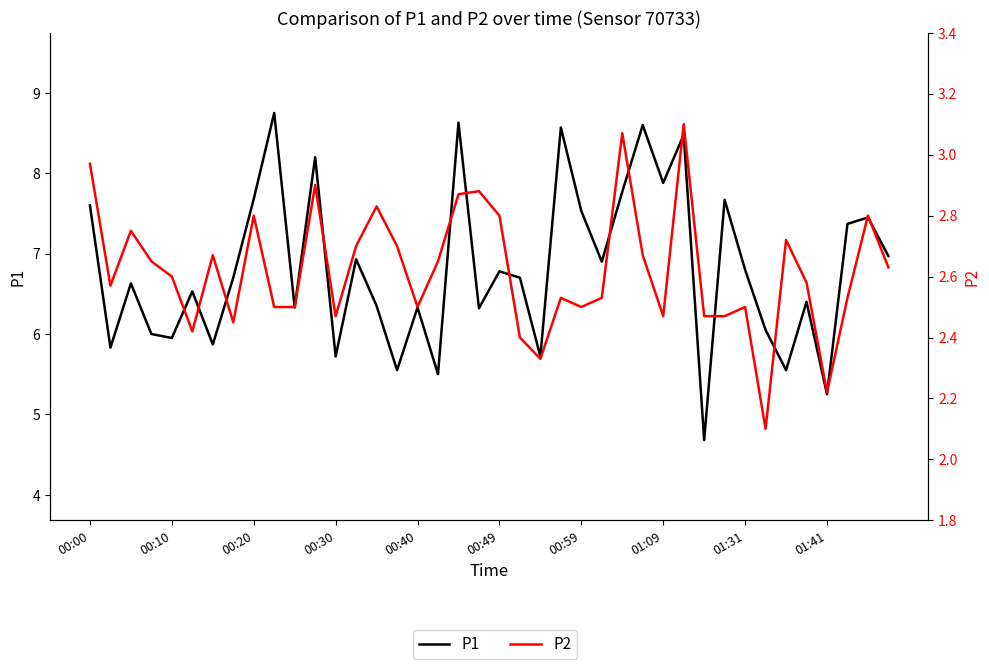

Reading left to right, what are all the values shown in this chart?

P1: 7.6	5.8	6.6	6.0	6.0	6.5	5.9	6.7	7.7	8.8	6.3	8.2	5.7	6.9	6.3	5.5	6.3	5.5	8.6	6.3	6.8	6.7	5.7	8.6	7.5	6.9	7.8	8.6	7.9	8.5	4.7	7.7	6.8	6.0	5.5	6.4	5.2	7.4	7.5	7.0
P2: 3.0	2.6	2.8	2.6	2.6	2.4	2.7	2.5	2.8	2.5	2.5	2.9	2.5	2.7	2.8	2.7	2.5	2.6	2.9	2.9	2.8	2.4	2.3	2.5	2.5	2.5	3.1	2.7	2.5	3.1	2.5	2.5	2.5	2.1	2.7	2.6	2.2	2.5	2.8	2.6